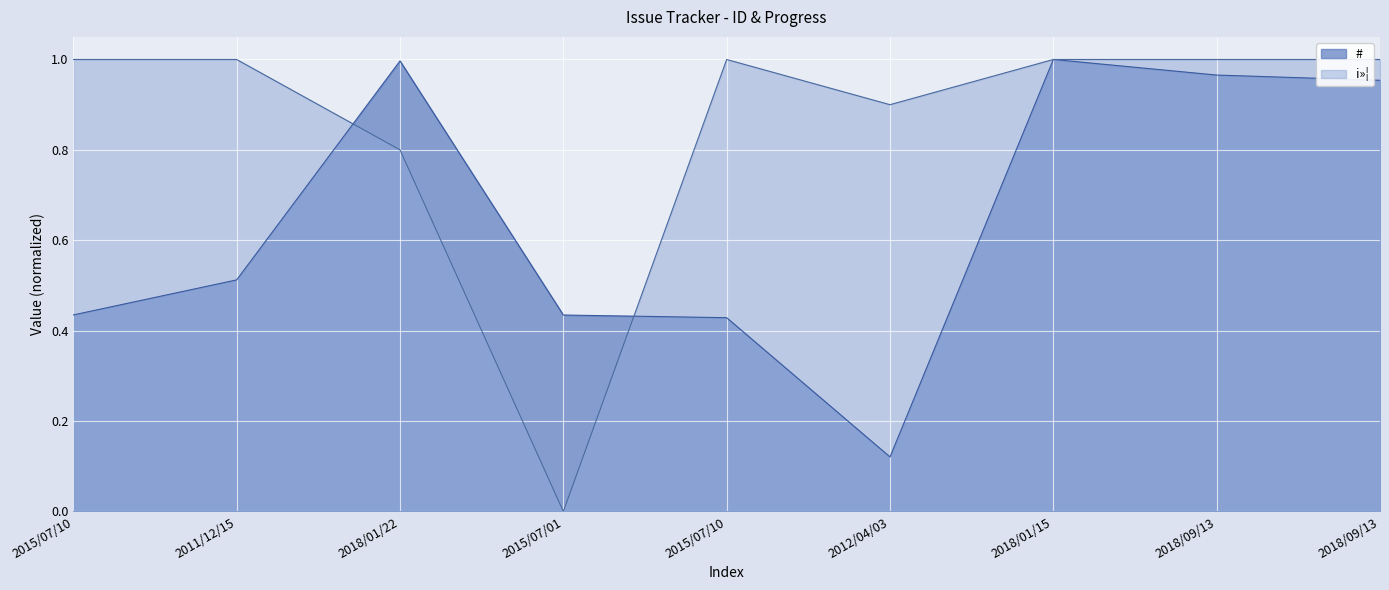

Which category has the lowest value in the i»¦ series?

2015/07/01